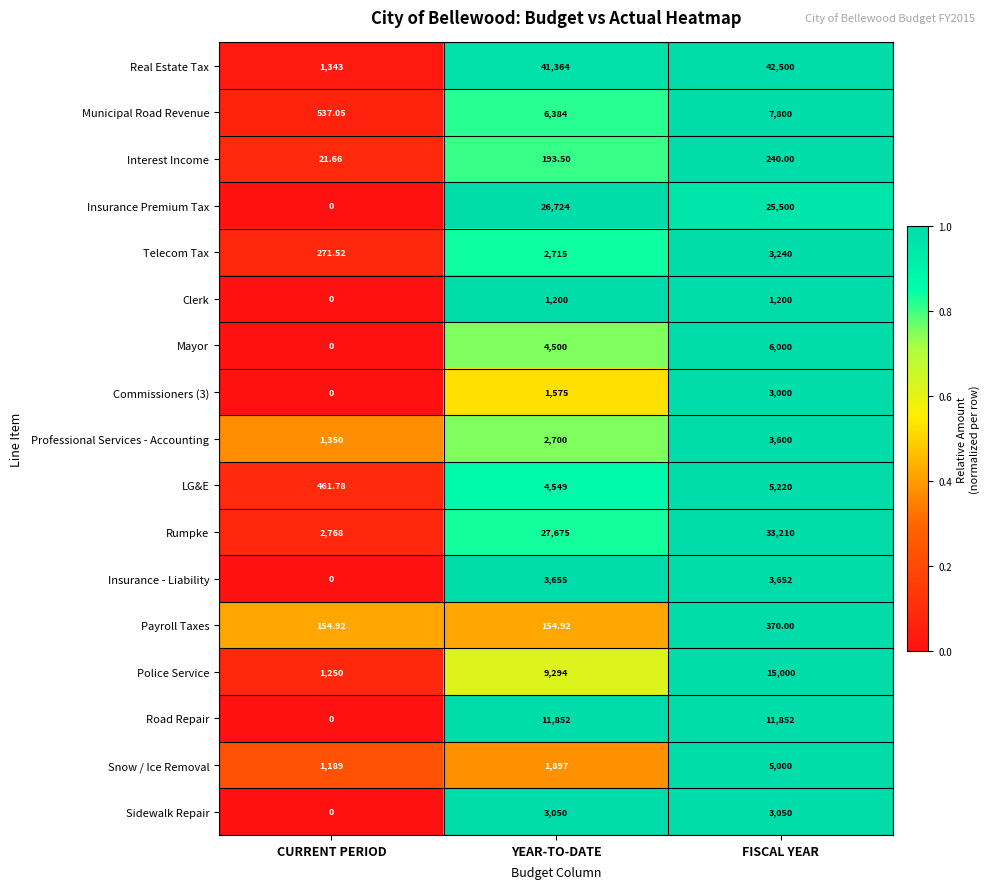

At which category is the sum across all series the highest?

FISCAL YEAR